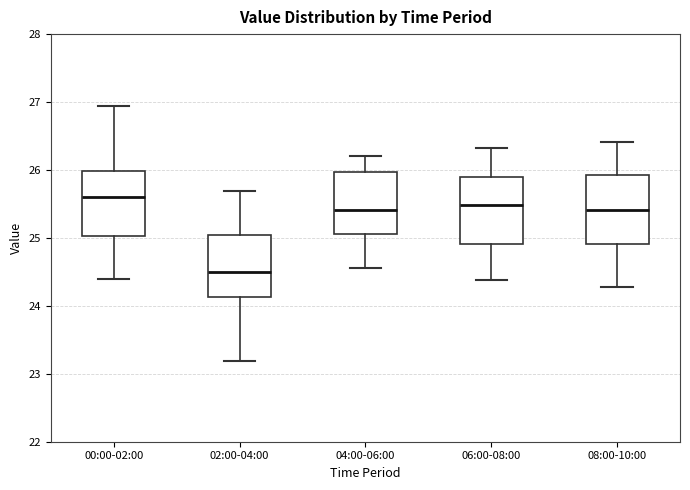

Where is the lower edge of the box for 08:00-10:00 on the y-axis? The values are not printed on the chart, so give them approximately, as read against the axis.

24.9